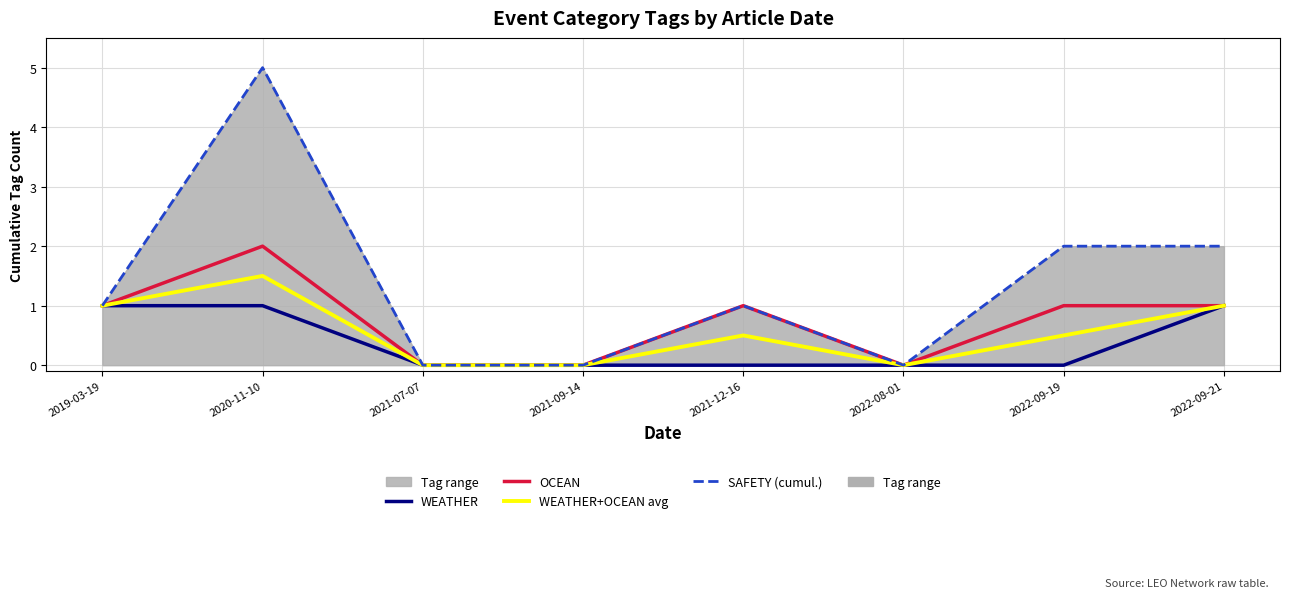

How many values in OCEAN are above zero?

5